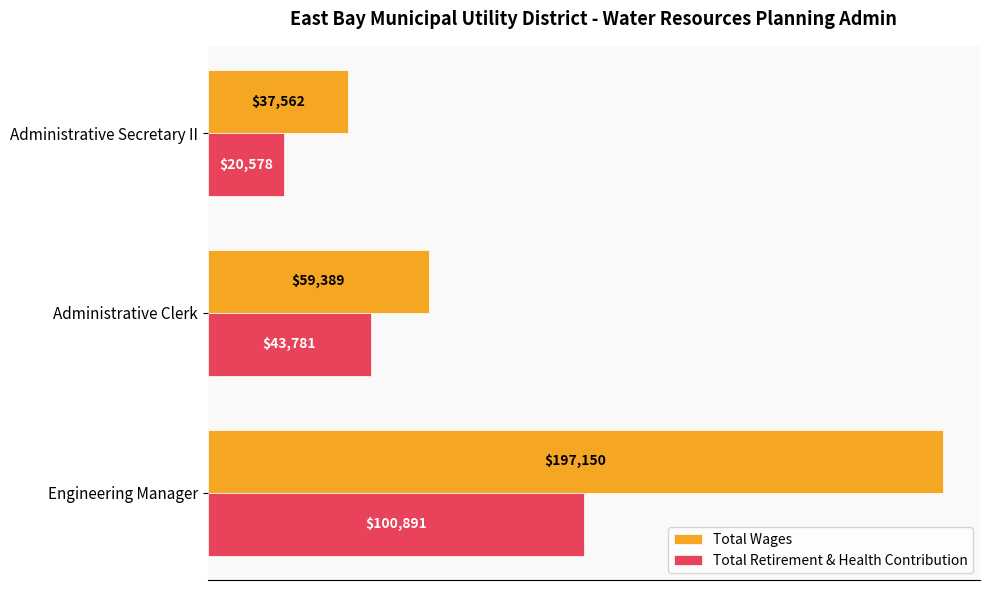

What is the average value of the Total Wages series?

98034